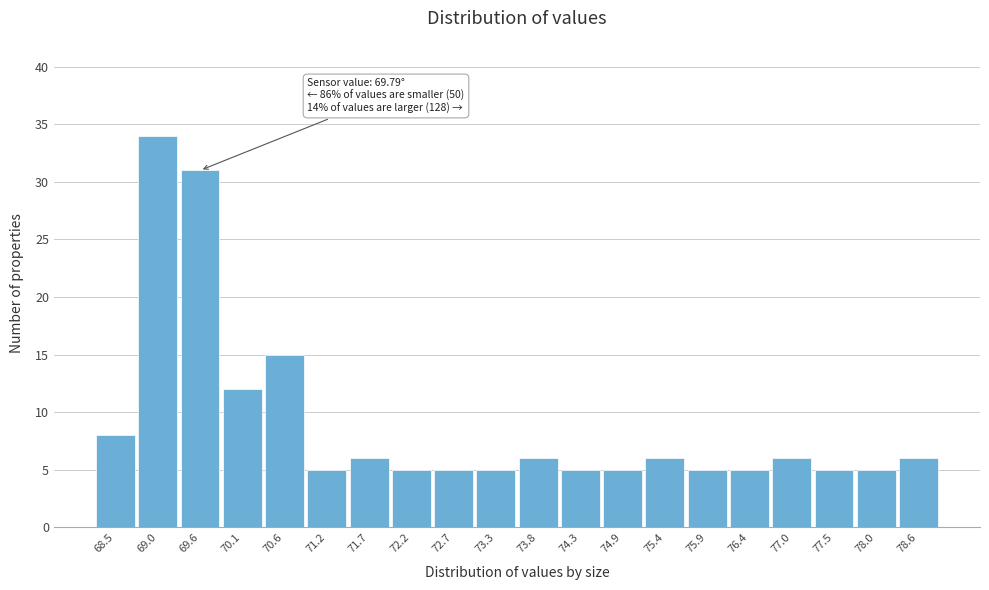

Reading left to right, list all the values displayed in this chart.

68.5=8	69.0=34	69.6=31	70.1=12	70.6=15	71.2=5	71.7=6	72.2=5	72.7=5	73.3=5	73.8=6	74.3=5	74.9=5	75.4=6	75.9=5	76.4=5	77.0=6	77.5=5	78.0=5	78.6=6